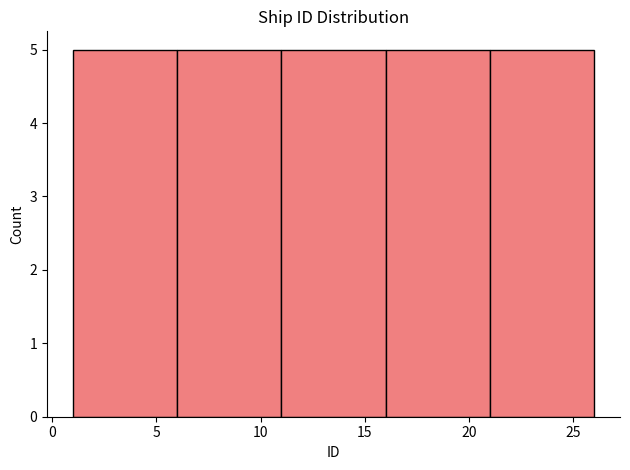

How tall is the bar that spans 21 to 26 on the x-axis? The values are not printed on the chart, so give them approximately, as read against the axis.

5